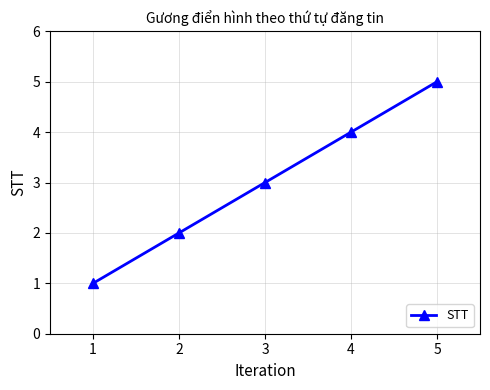

Rank the categories by value from lowest to highest.

1, 2, 3, 4, 5